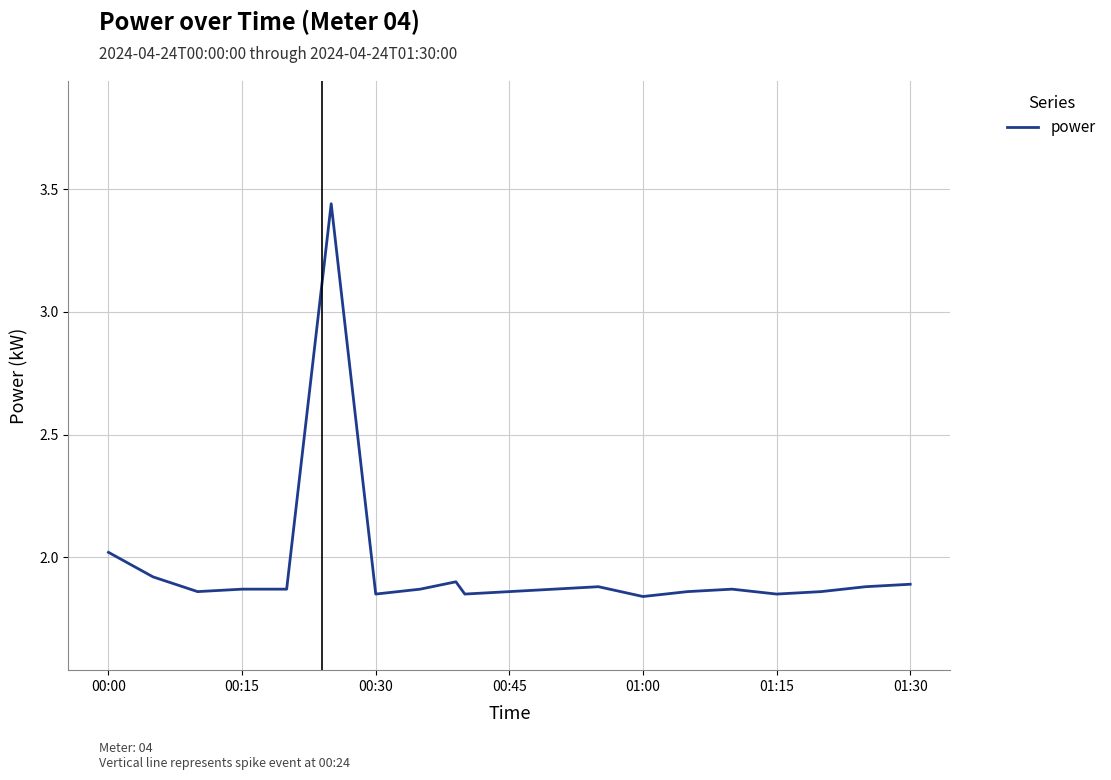

What is the difference between the maximum and minimum values?

1.6